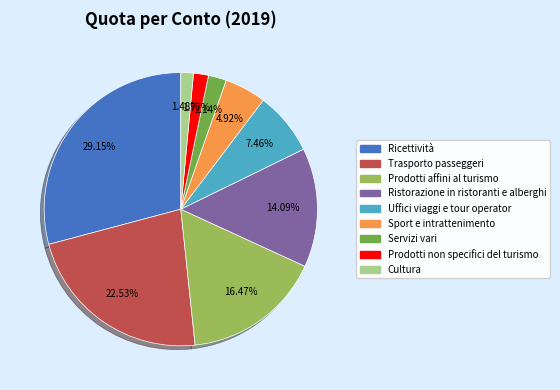

Which has a higher value, Trasporto passeggeri or Ristorazione in ristoranti e alberghi?

Trasporto passeggeri